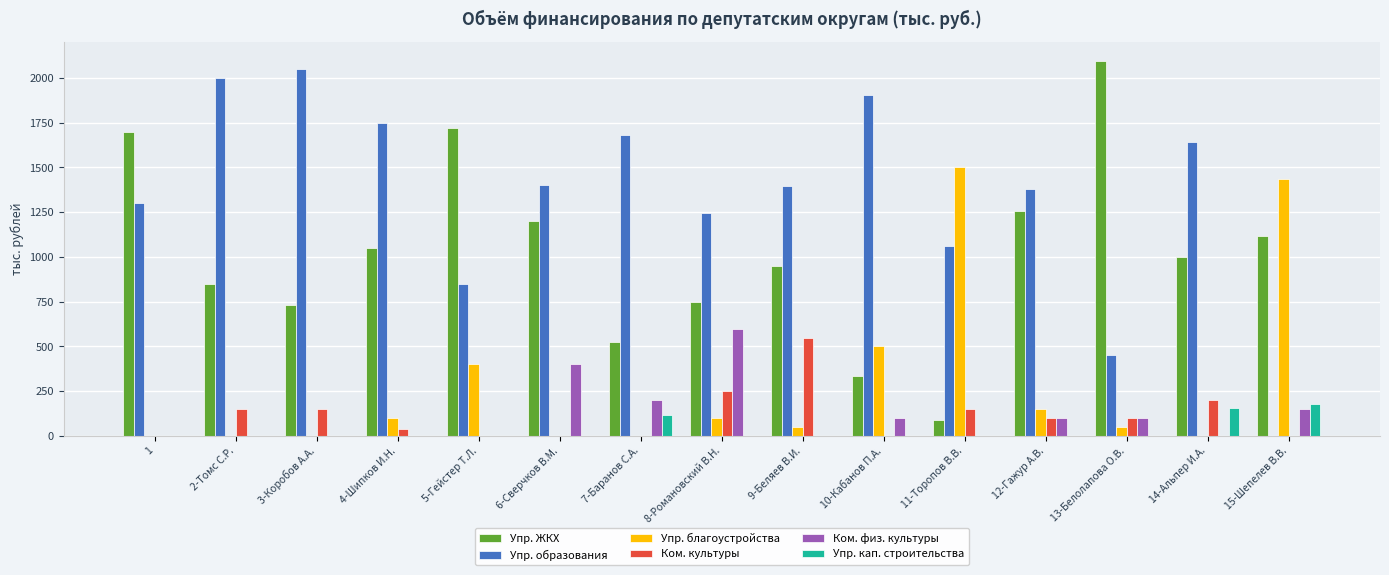

How many data points in Упр. кап. строительства are above 0?

3